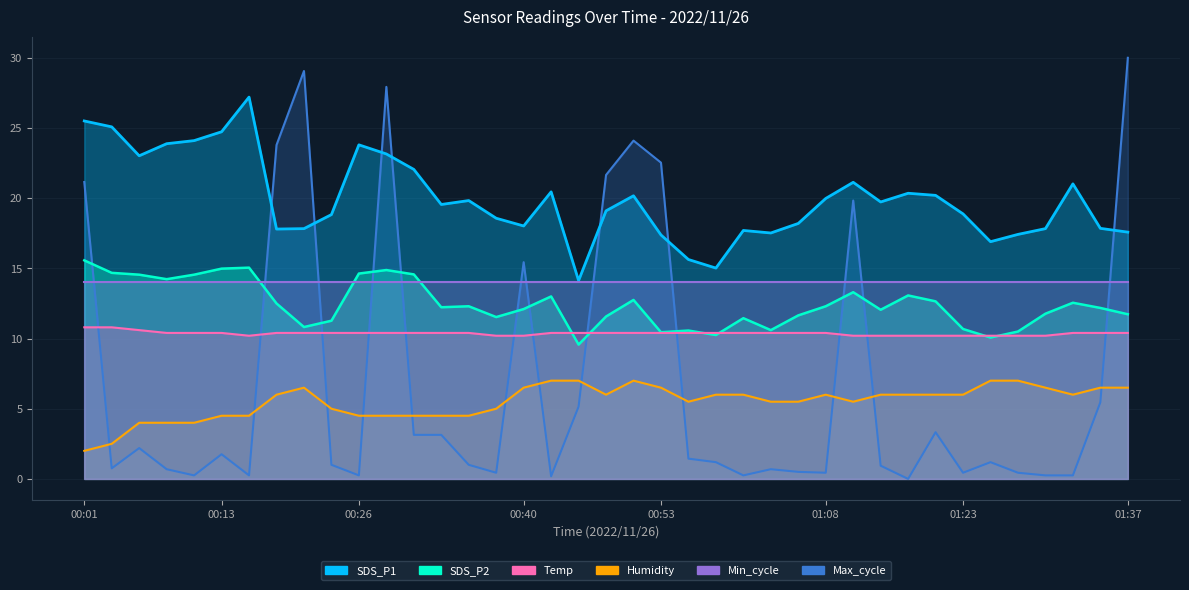

What value does the SDS_P2 series have at 00:58?

10.2